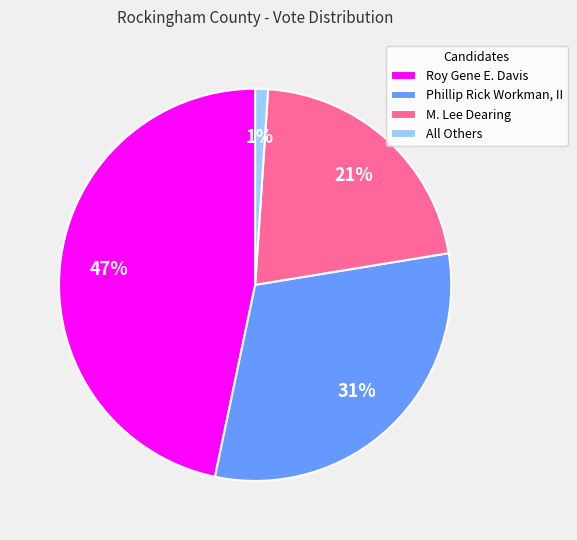

Is it true that Phillip Rick Workman, II is 31% of the pie?

True